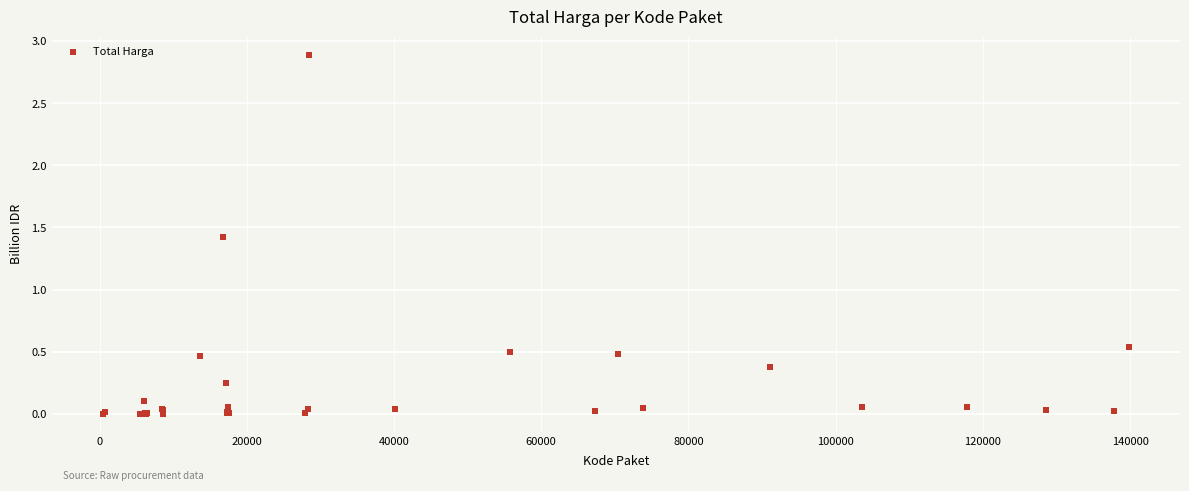

What Y value in the scatter plot is closest to 1?

1.4